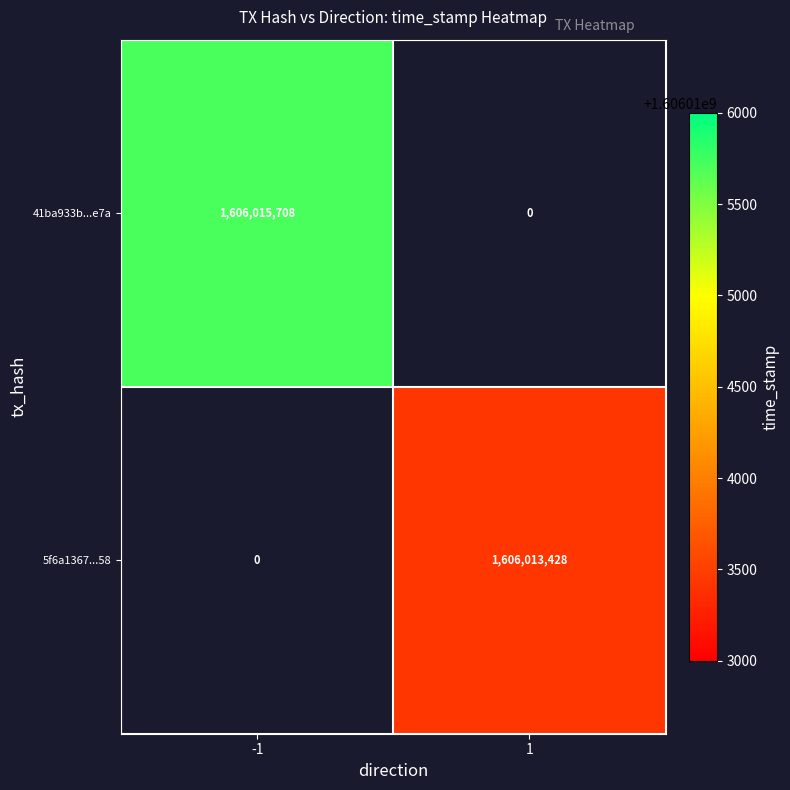

The value of 5f6a1367...58 at 1 is 2384249309. True or false?

False